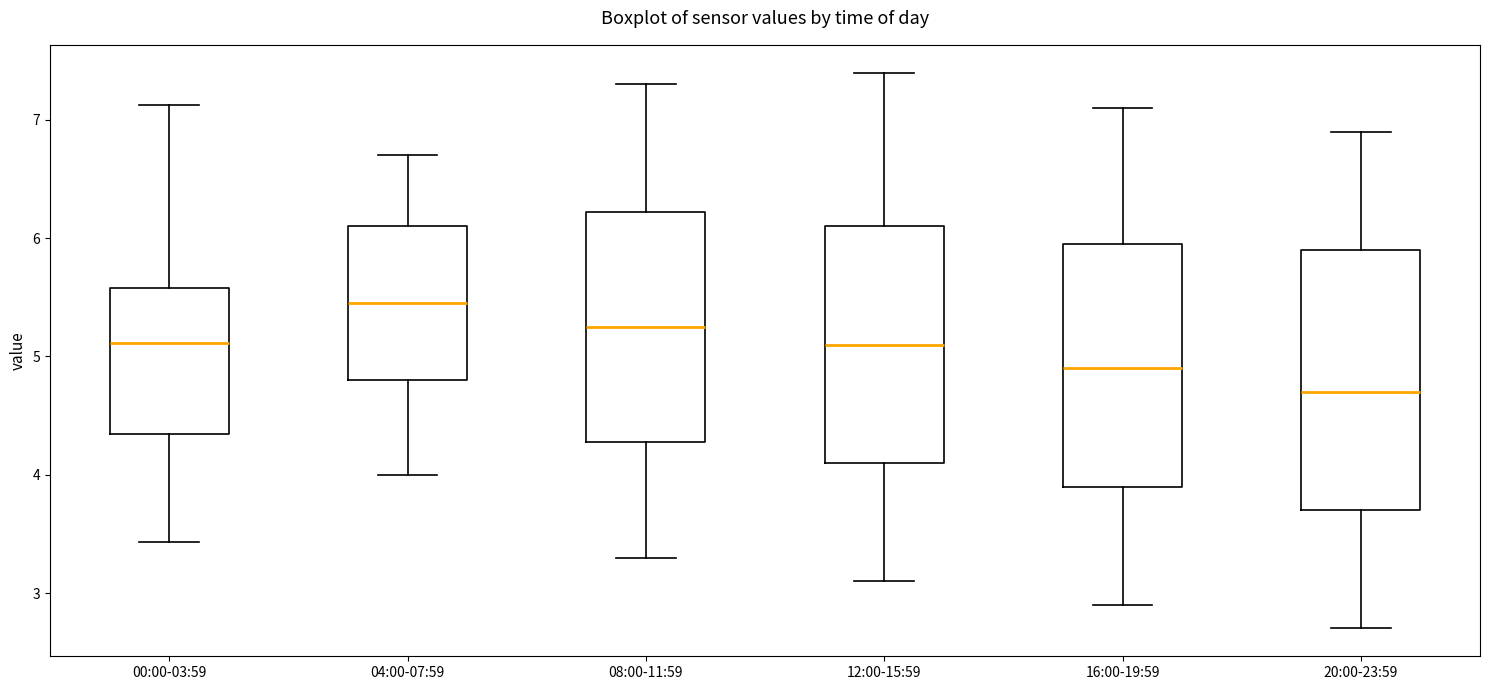

Reading left to right, transcribe this box plot: for each box, give where its median line is, the range the box spans, and where its two whiskers end, as read against the y-axis. The values are not printed on the chart, so give them approximately, as read against the axis.

00:00-03:59: median 5.1, box 4.3 to 5.6, whiskers 3.4 to 7.1
04:00-07:59: median 5.5, box 4.8 to 6.1, whiskers 4.0 to 6.7
08:00-11:59: median 5.3, box 4.3 to 6.2, whiskers 3.3 to 7.3
12:00-15:59: median 5.1, box 4.1 to 6.1, whiskers 3.1 to 7.4
16:00-19:59: median 4.9, box 3.9 to 6.0, whiskers 2.9 to 7.1
20:00-23:59: median 4.7, box 3.7 to 5.9, whiskers 2.7 to 6.9